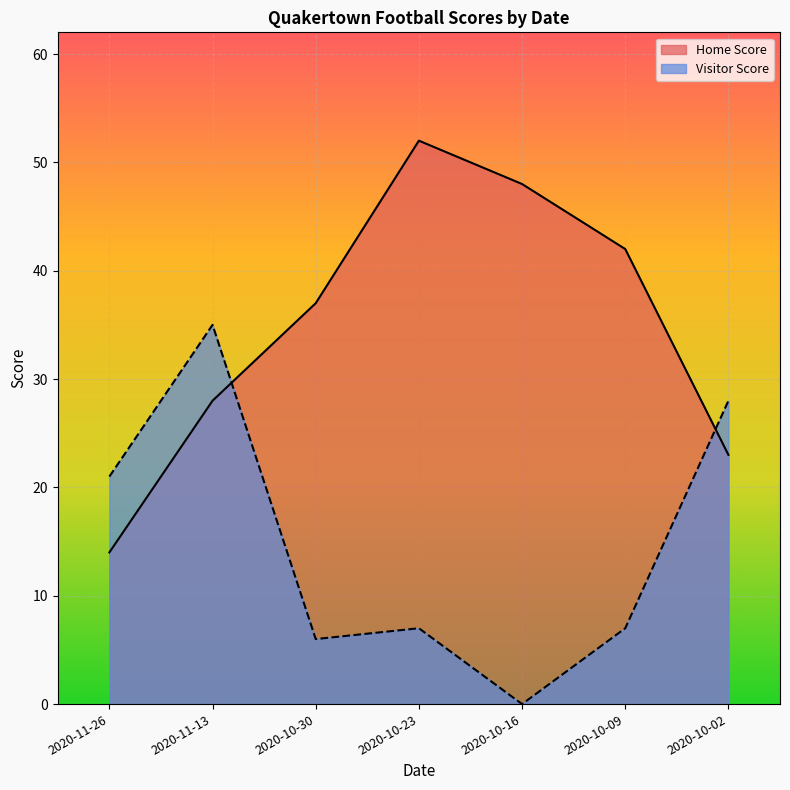

Read the Home Score value at 2020-10-09, to the nearest 5.

40